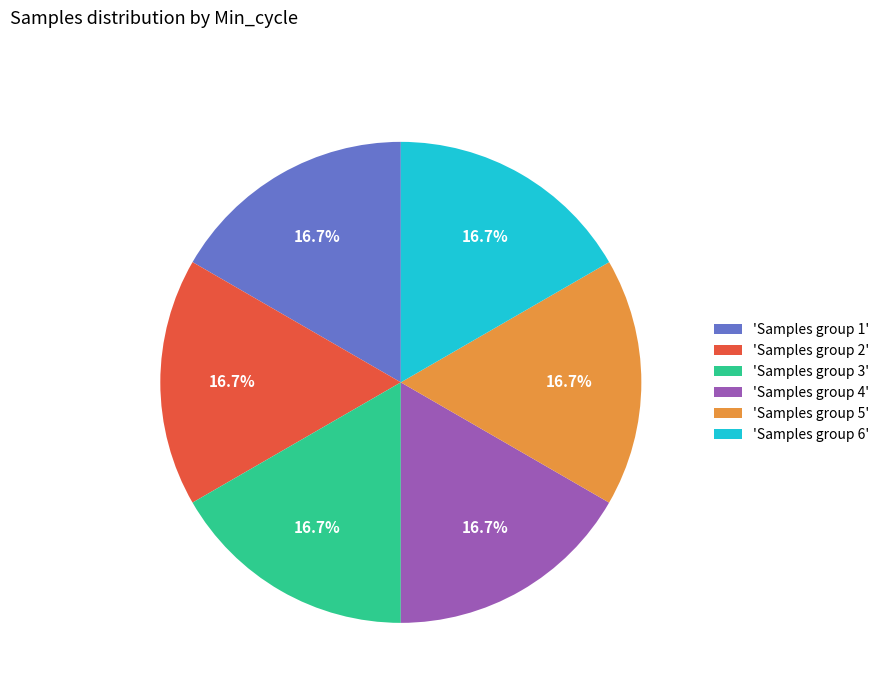

What portion of the pie excludes 'Samples group 4'?

83.3%